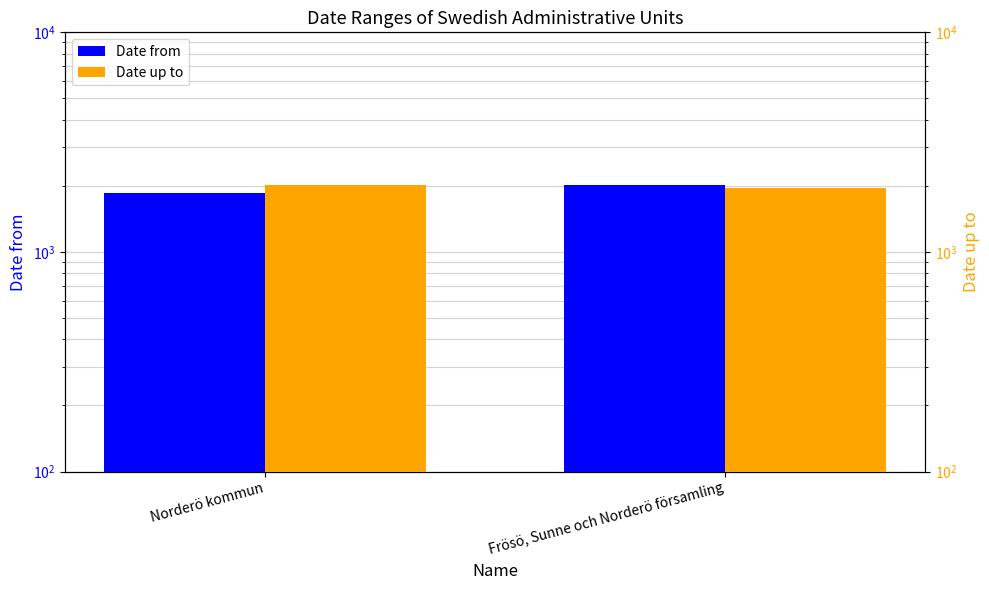

What is the difference between the highest and lowest values at Norderö kommun?

150